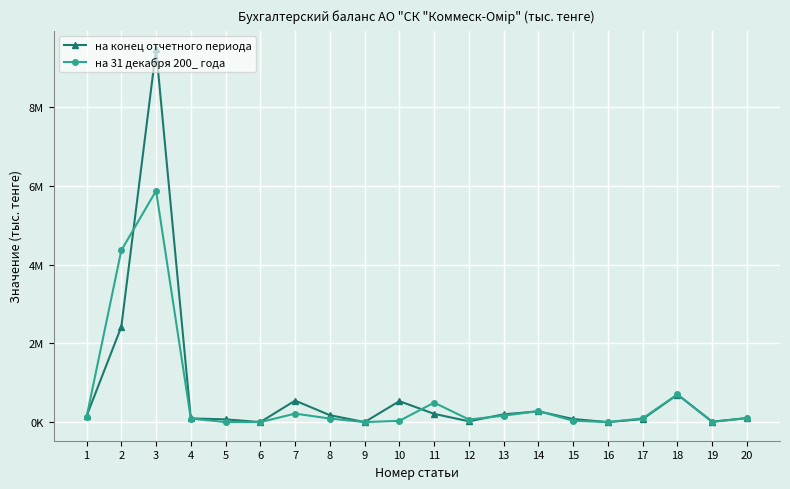

What are all the series names shown in the legend?

на конец отчетного периода, на 31 декабря 200_ года